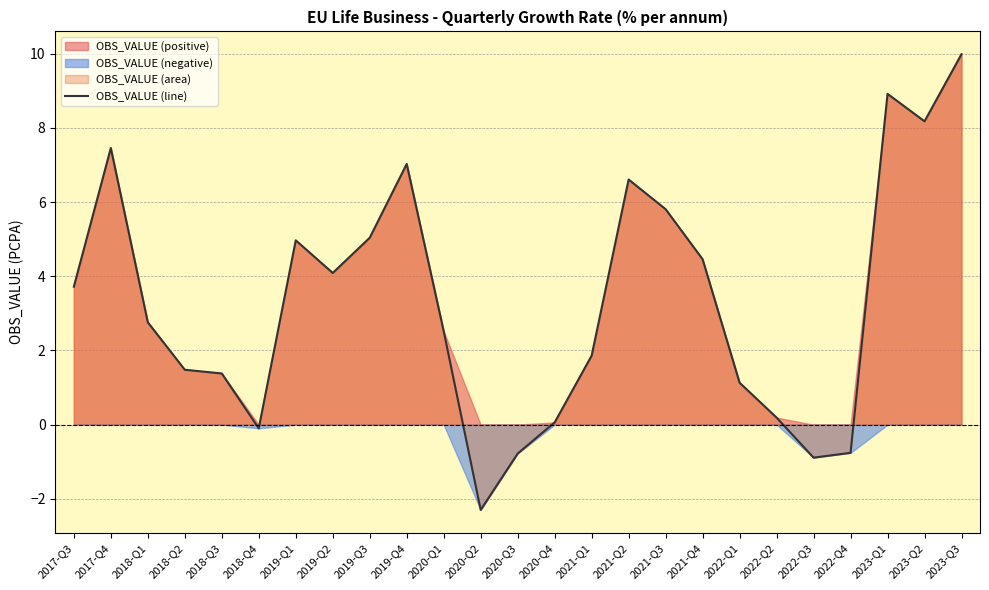

What is the change in value from 2018-Q1 to 2019-Q1?

+2.2